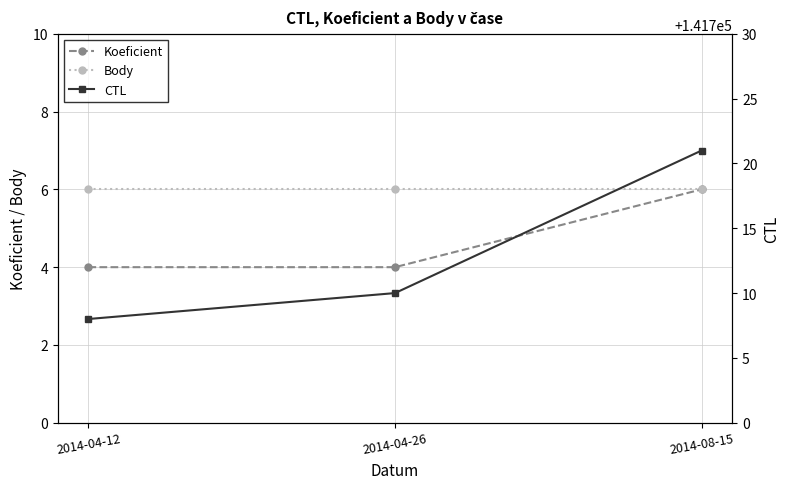

How many data points in CTL are less than 141710?

1